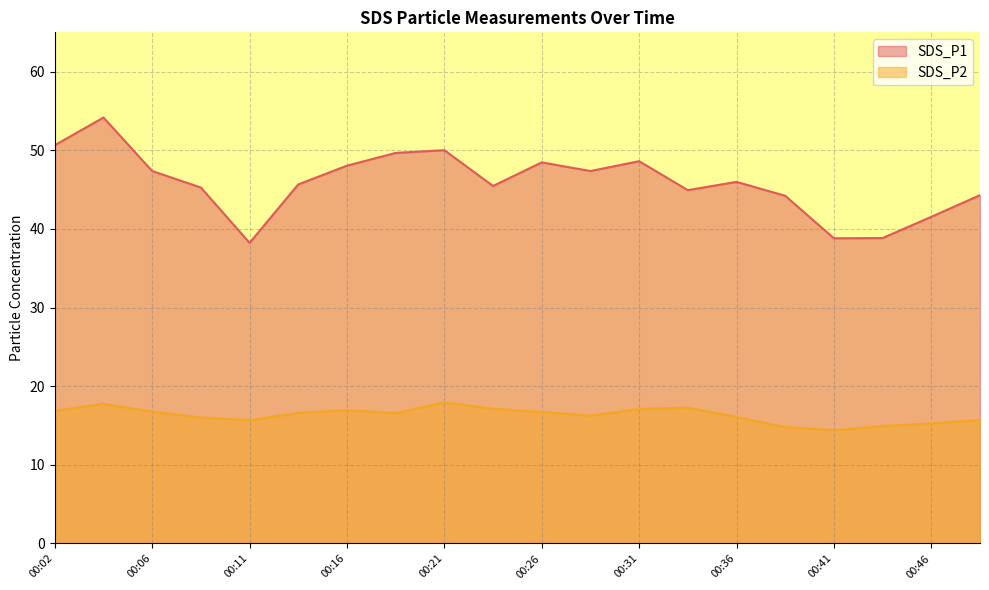

Which category has the lowest value in the SDS_P1 series?

00:11